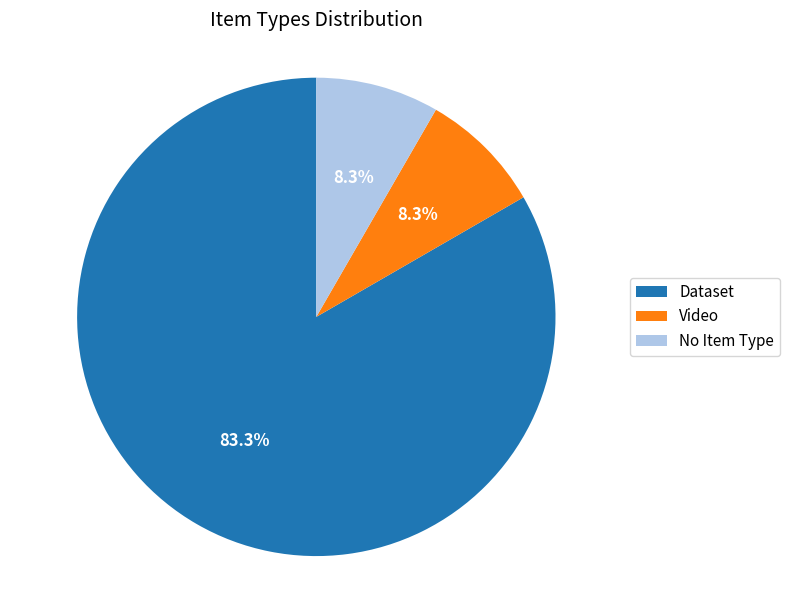

Which slice is the largest?

Dataset